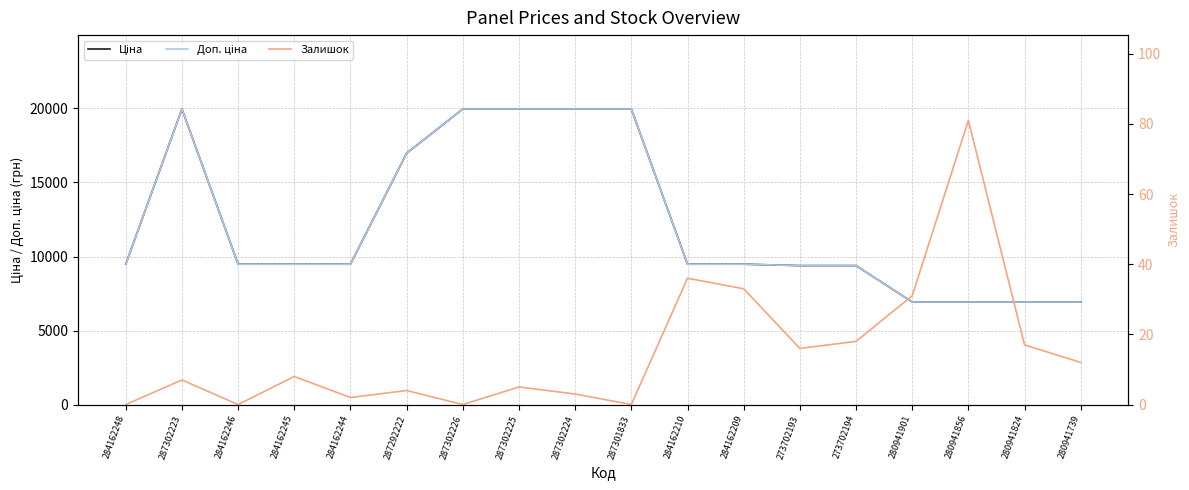

What is the difference between the second highest and minimum values in the Ціна series?

13038.5